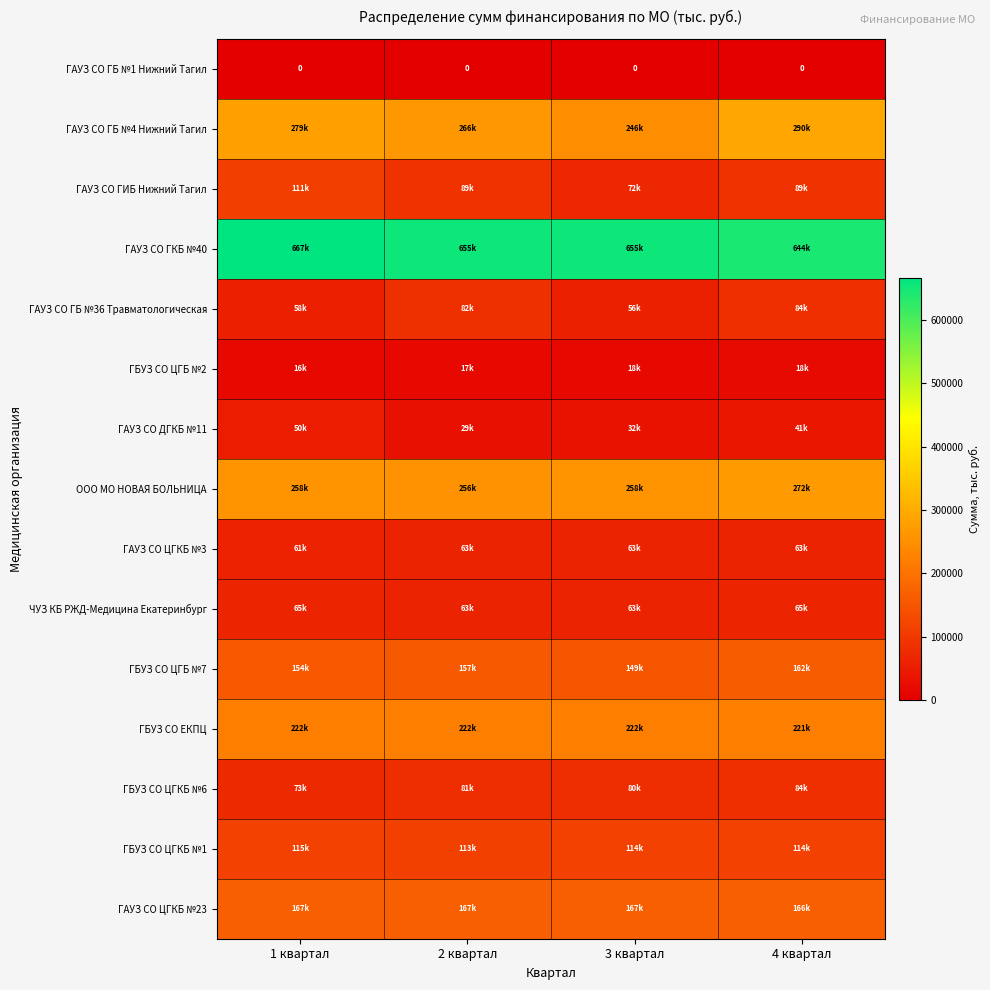

Which category has the lowest value in the ГБУЗ СО ЦГКБ №1 series?

2 квартал